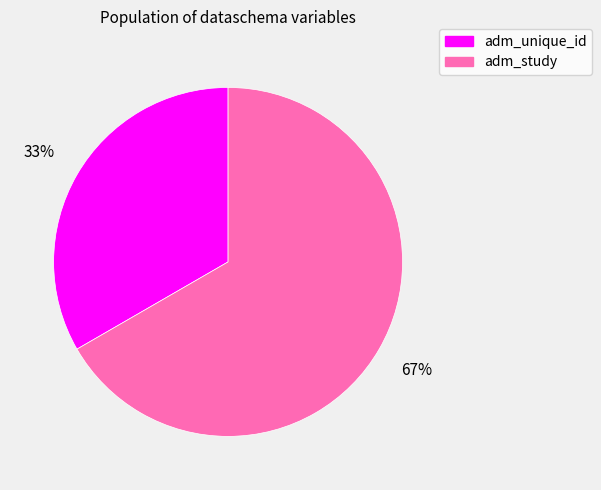

True or false: adm_unique_id accounts for 33% of the total.

True